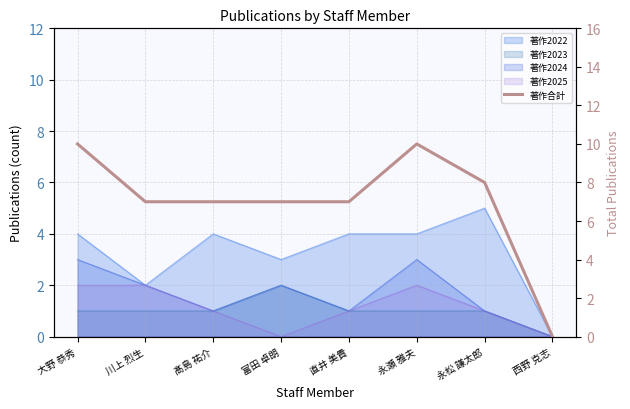

Rank the categories by value from highest to lowest.

大野 恭秀, 永瀬 雅夫, 永松 謙太郎, 川上 烈生, 髙島 祐介, 富田 卓朗, 直井 美貴, 西野 克志